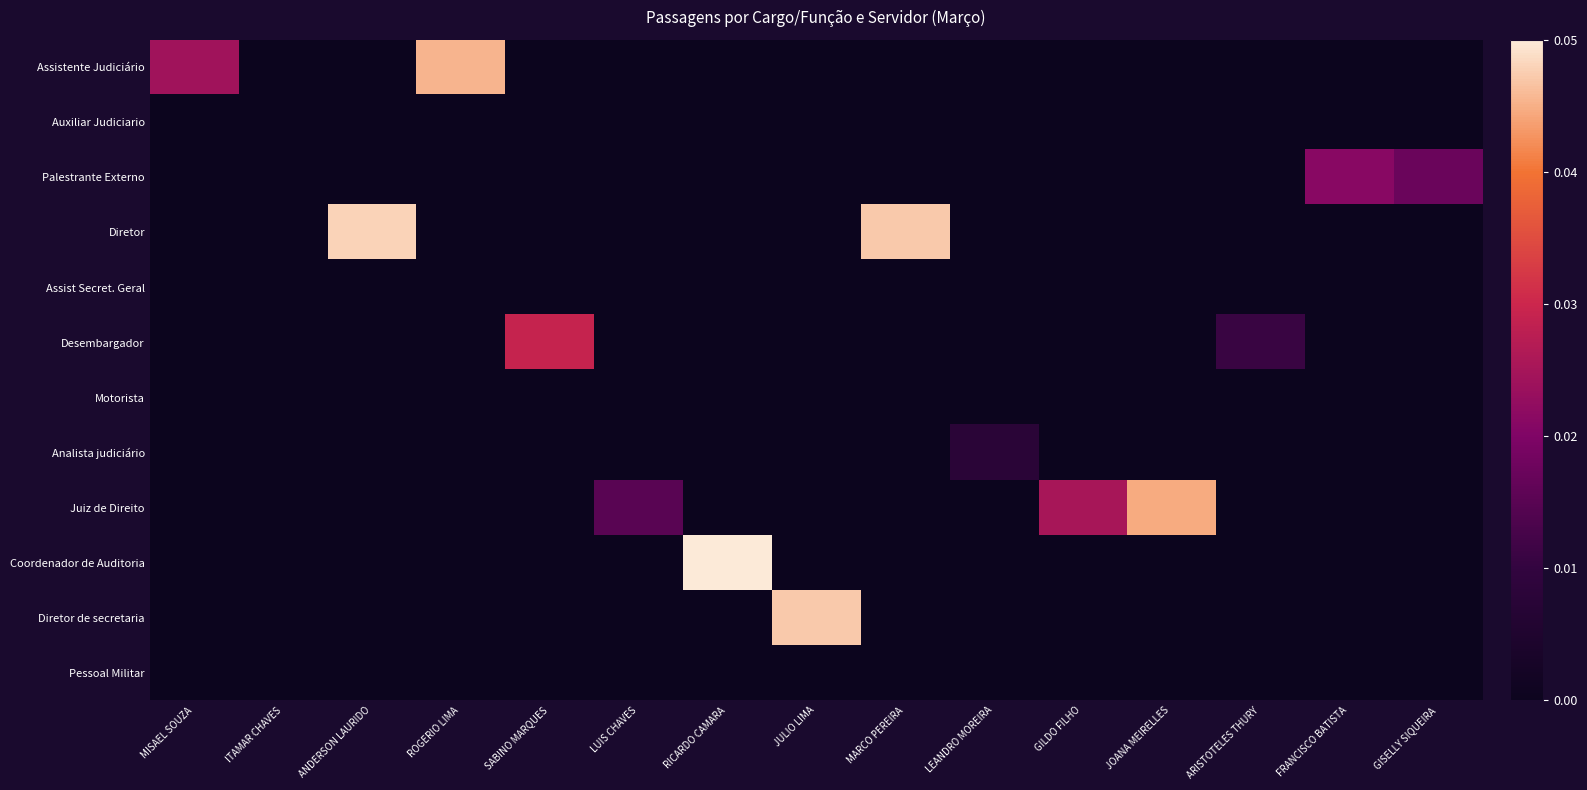

Rank the series at LUIS CHAVES from lowest to highest value.

Assistente Judiciário, Auxiliar Judiciario, Palestrante Externo, Diretor, Assist Secret. Geral, Desembargador, Motorista, Analista judiciário, Coordenador de Auditoria, Diretor de secretaria, Pessoal Militar, Juiz de Direito